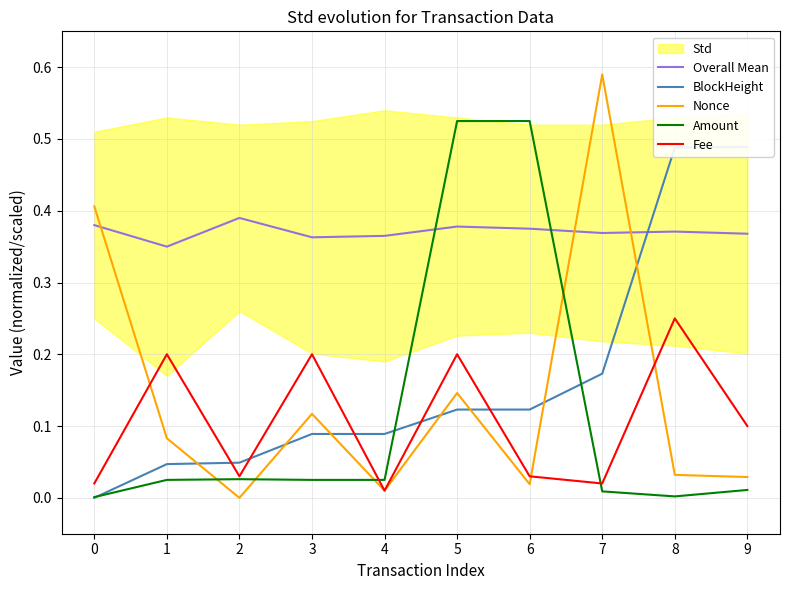

Reading left to right, transcribe all the data shown in this chart.

Overall Mean: 0=0.4	1=0.3	2=0.4	3=0.4	4=0.4	5=0.4	6=0.4	7=0.4	8=0.4	9=0.4
BlockHeight: 0=0.0	1=0.0	2=0.0	3=0.1	4=0.1	5=0.1	6=0.1	7=0.2	8=0.5	9=0.5
Nonce: 0=0.4	1=0.1	2=0.0	3=0.1	4=0.0	5=0.1	6=0.0	7=0.6	8=0.0	9=0.0
Amount: 0=0.0	1=0.0	2=0.0	3=0.0	4=0.0	5=0.5	6=0.5	7=0.0	8=0.0	9=0.0
Fee: 0=0.0	1=0.2	2=0.0	3=0.2	4=0.0	5=0.2	6=0.0	7=0.0	8=0.2	9=0.1